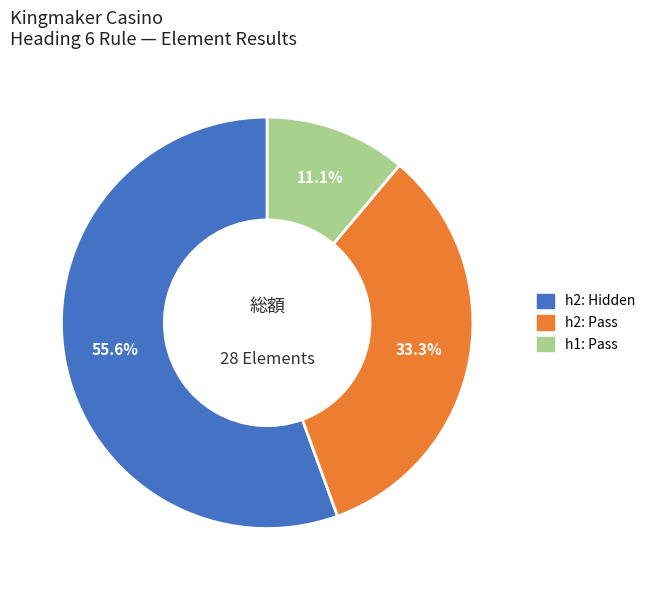

Does any single category account for the majority?

Yes